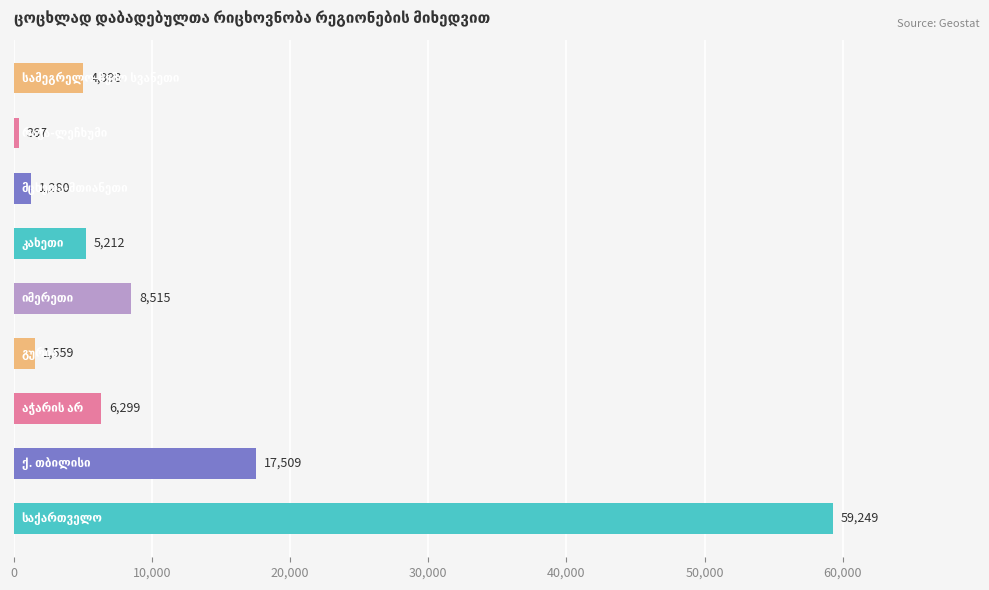

What is the difference between the maximum and second lowest values?

57969